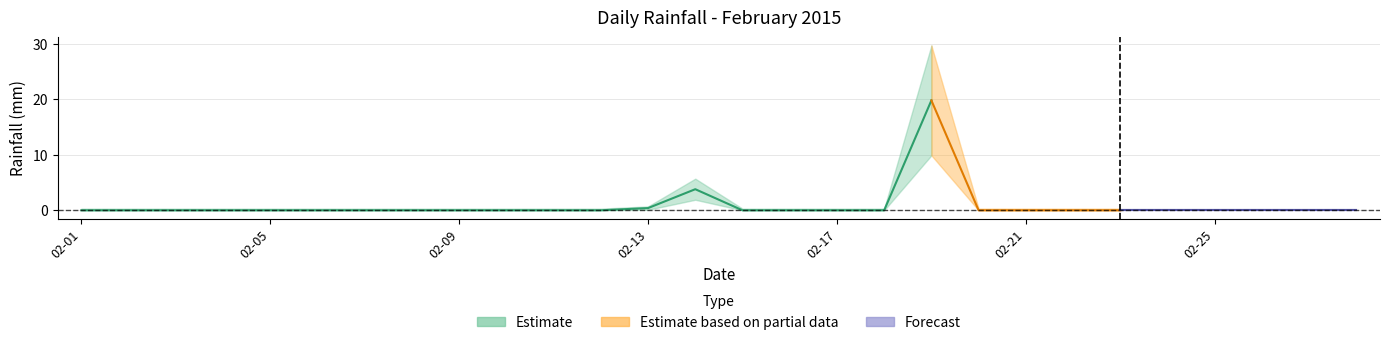

Reading left to right, list all the values displayed in this chart.

0.0	0.0	0.0	0.0	0.0	0.0	0.0	0.0	0.0	0.0	0.0	0.0	0.4	3.8	0.0	0.0	0.0	0.0	19.8	0.0	0.0	0.0	0.0	0.0	0.0	0.0	0.0	0.0